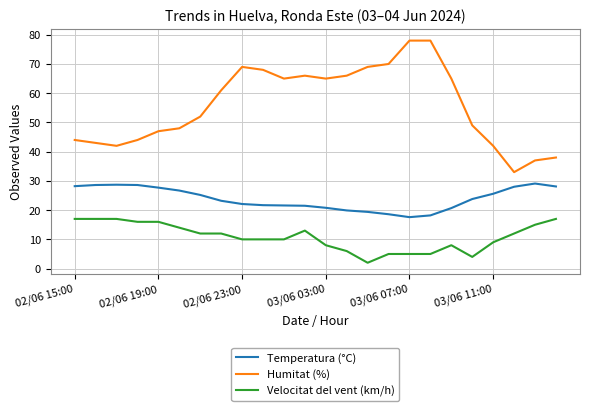

True or false: Velocitat del vent (km/h) and Humitat (%) intersect in this chart.

False